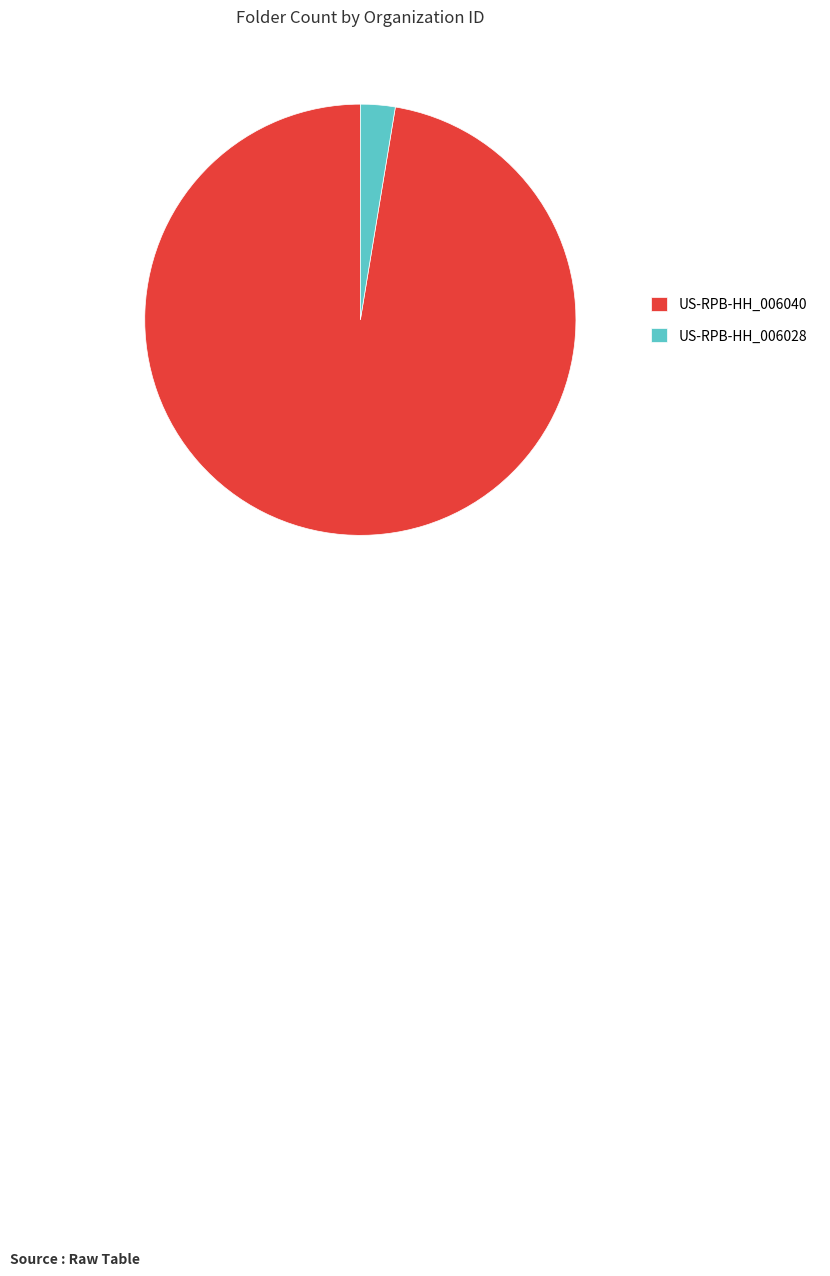

True or false: US-RPB-HH_006040 accounts for 97% of the total.

True